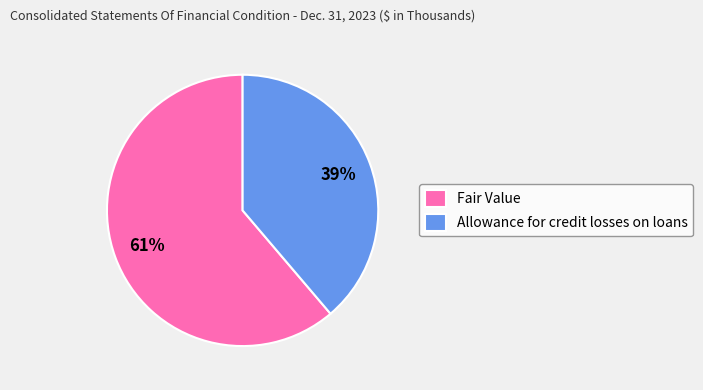

True or false: Allowance for credit losses on loans accounts for 51% of the total.

False